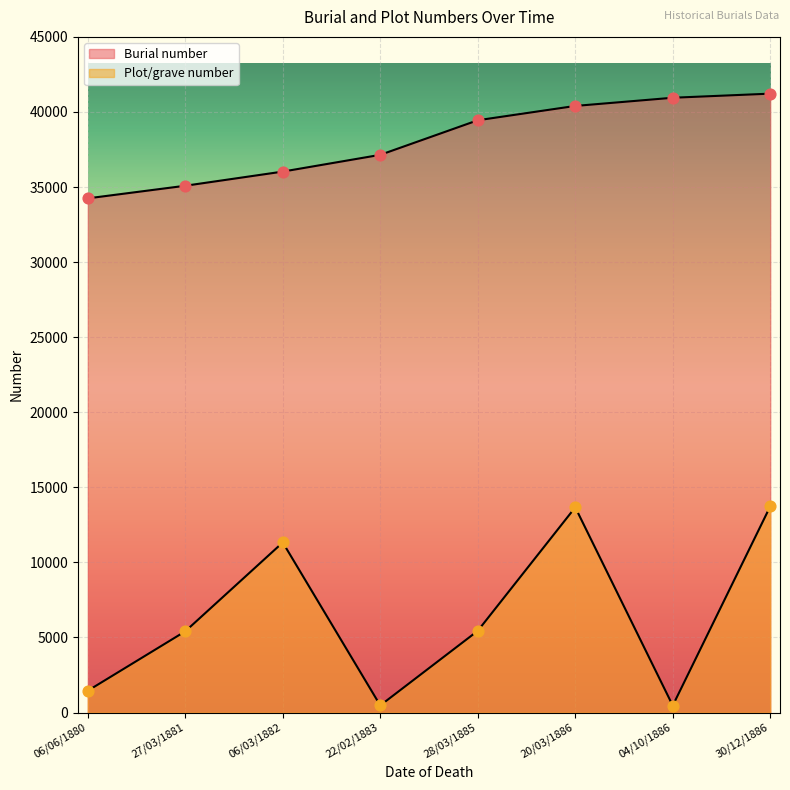

Which series reaches the maximum Y coordinate?

Burial number